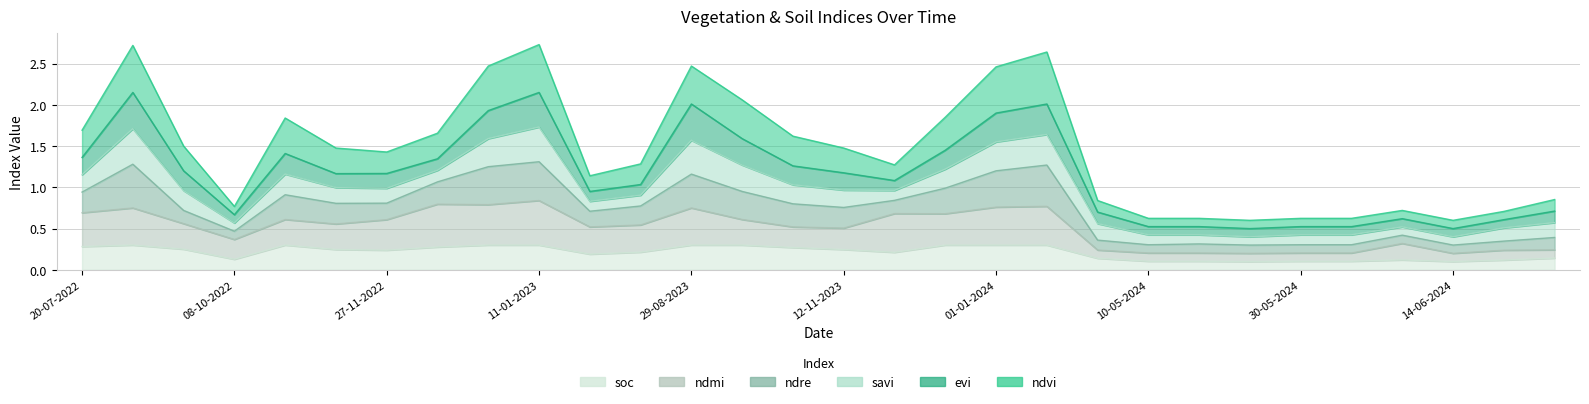

What is the minimum value for ndmi?

0.2